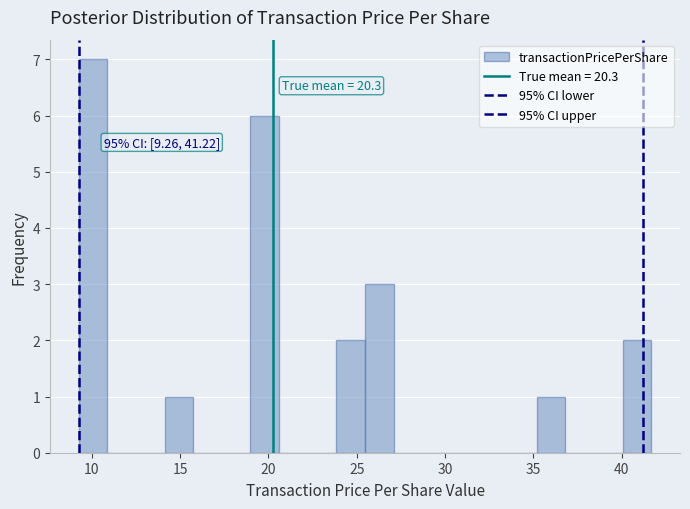

Around what value on the x-axis is the tallest bar? Give the approximate position of its centre, as read against the axis.

10.0